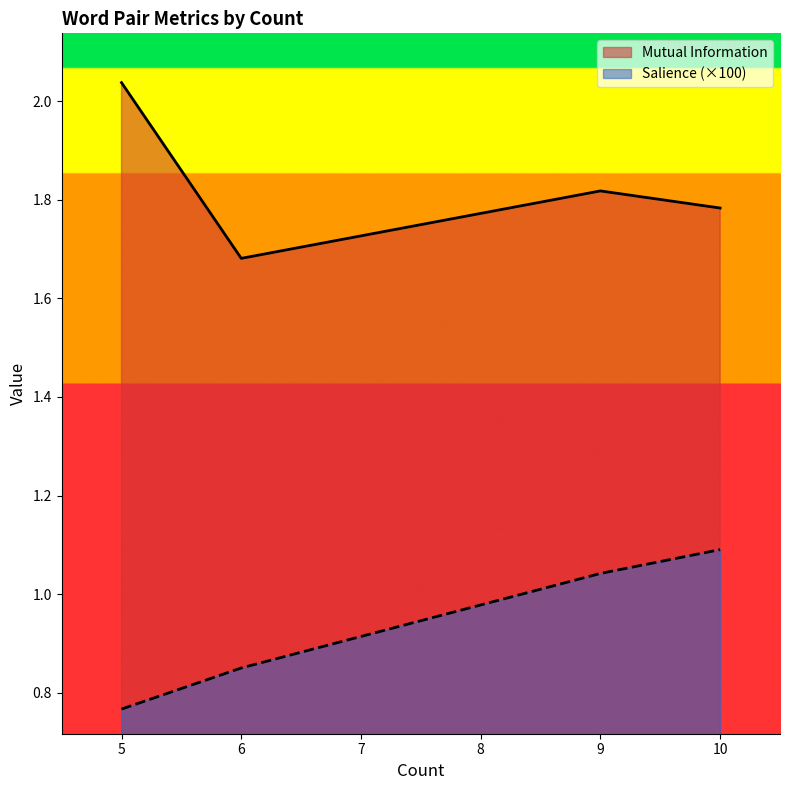

True or false: Mutual Information and Salience intersect in this chart.

False